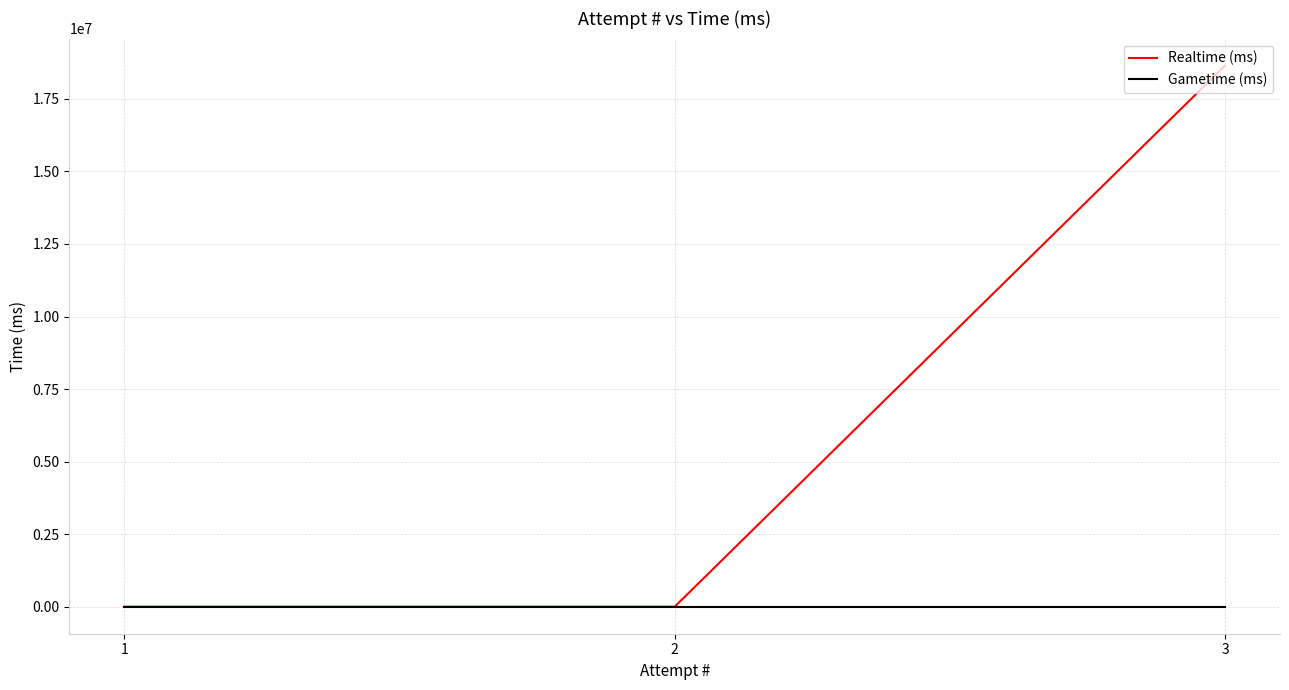

List the series in order of their overall mean, highest first.

Realtime (ms), Gametime (ms)